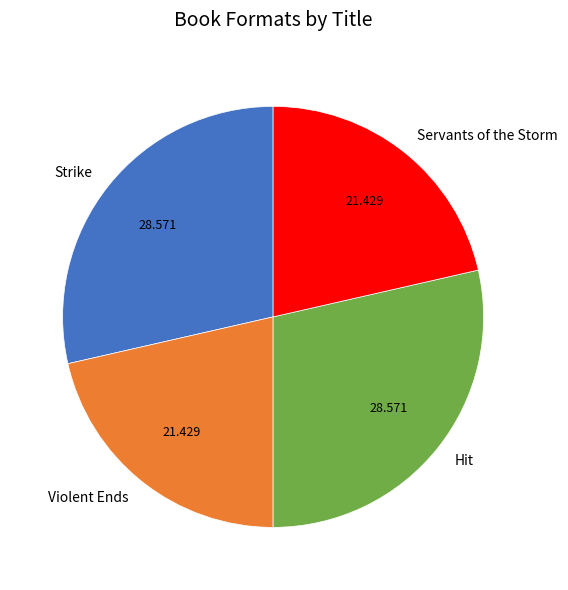

The Servants of the Storm slice represents 21% of the pie. True or false?

True